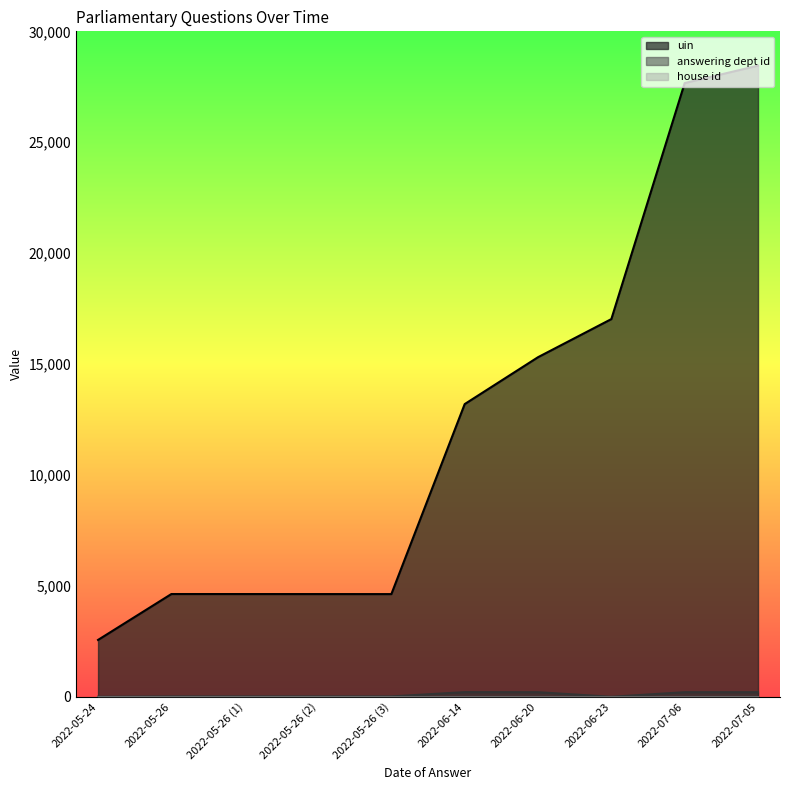

How many categories are shown in the chart?

10